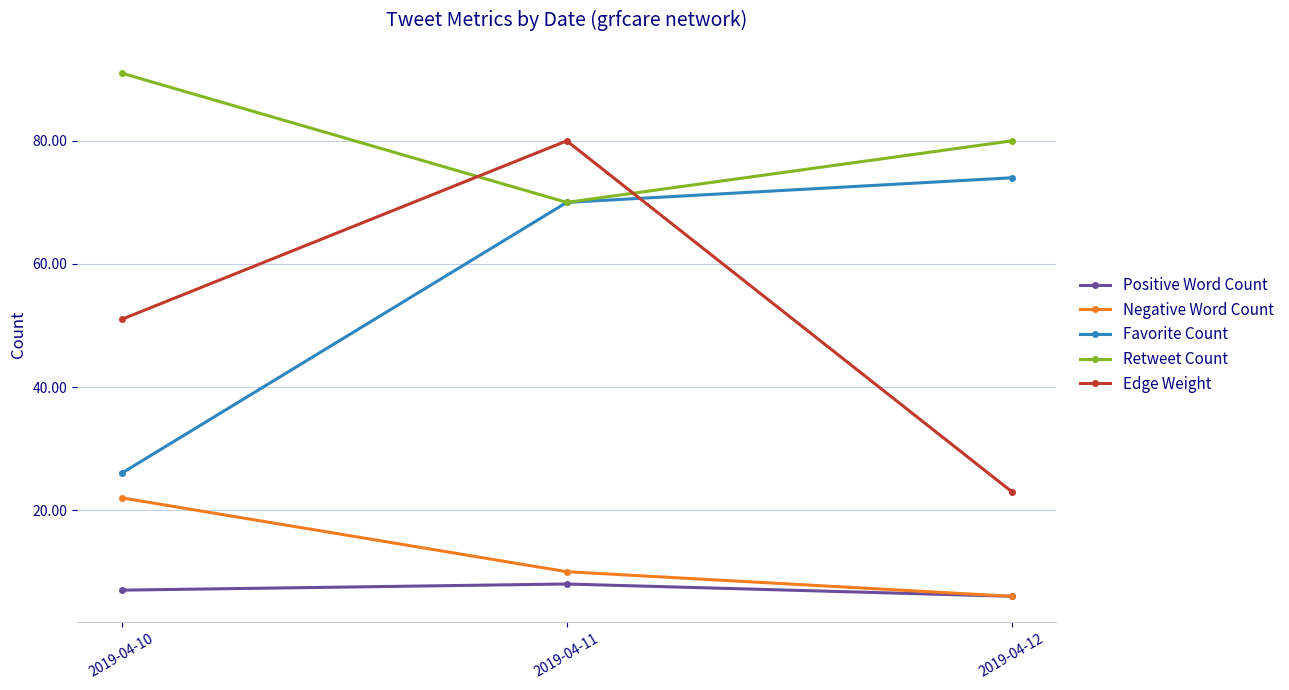

What are all the series names shown in the legend?

Positive Word Count, Negative Word Count, Favorite Count, Retweet Count, Edge Weight